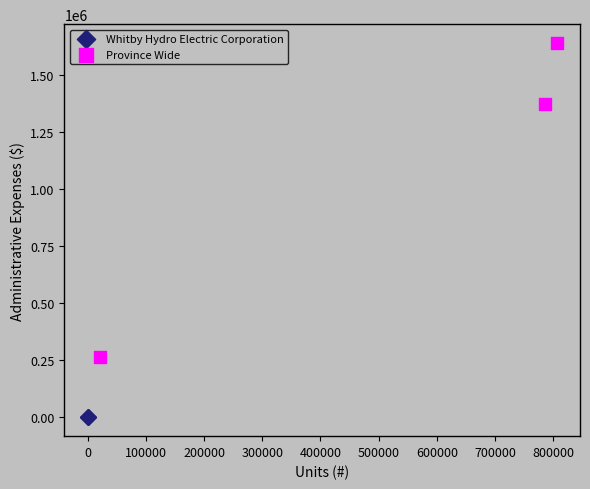

Which series contains the lowest Y value?

Whitby Hydro Electric Corporation